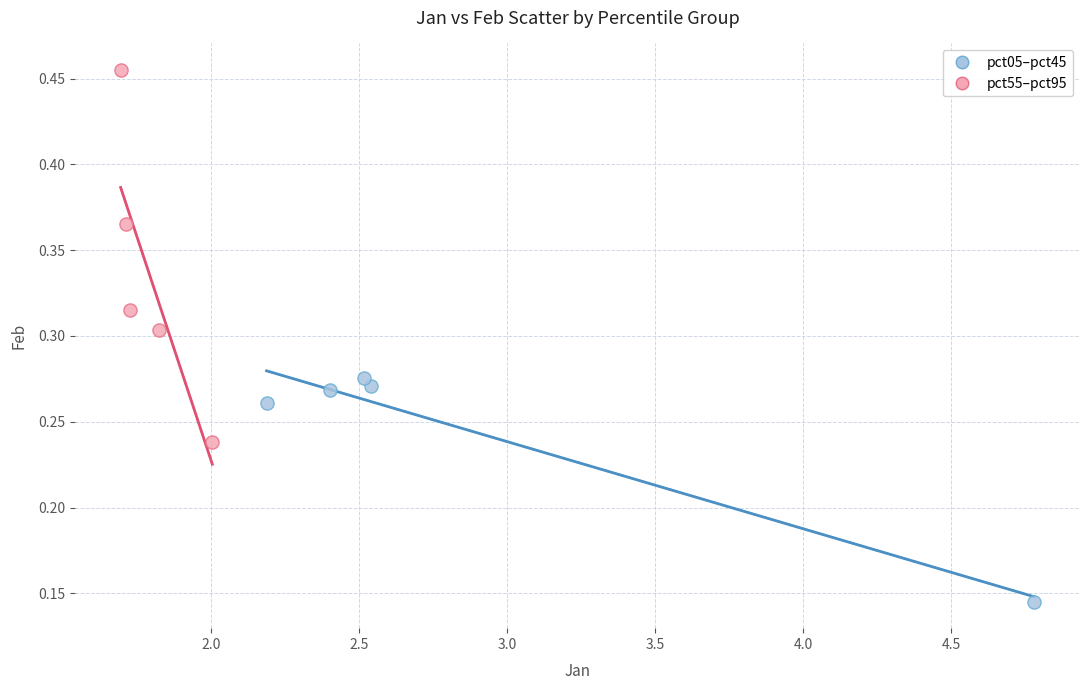

Which series reaches the minimum Y coordinate?

pct05–pct45